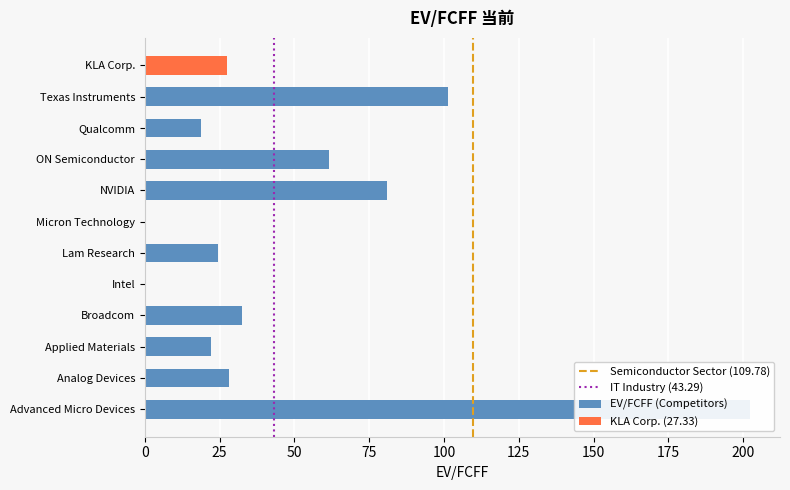

Which has a higher value, Texas Instruments or Qualcomm?

Texas Instruments